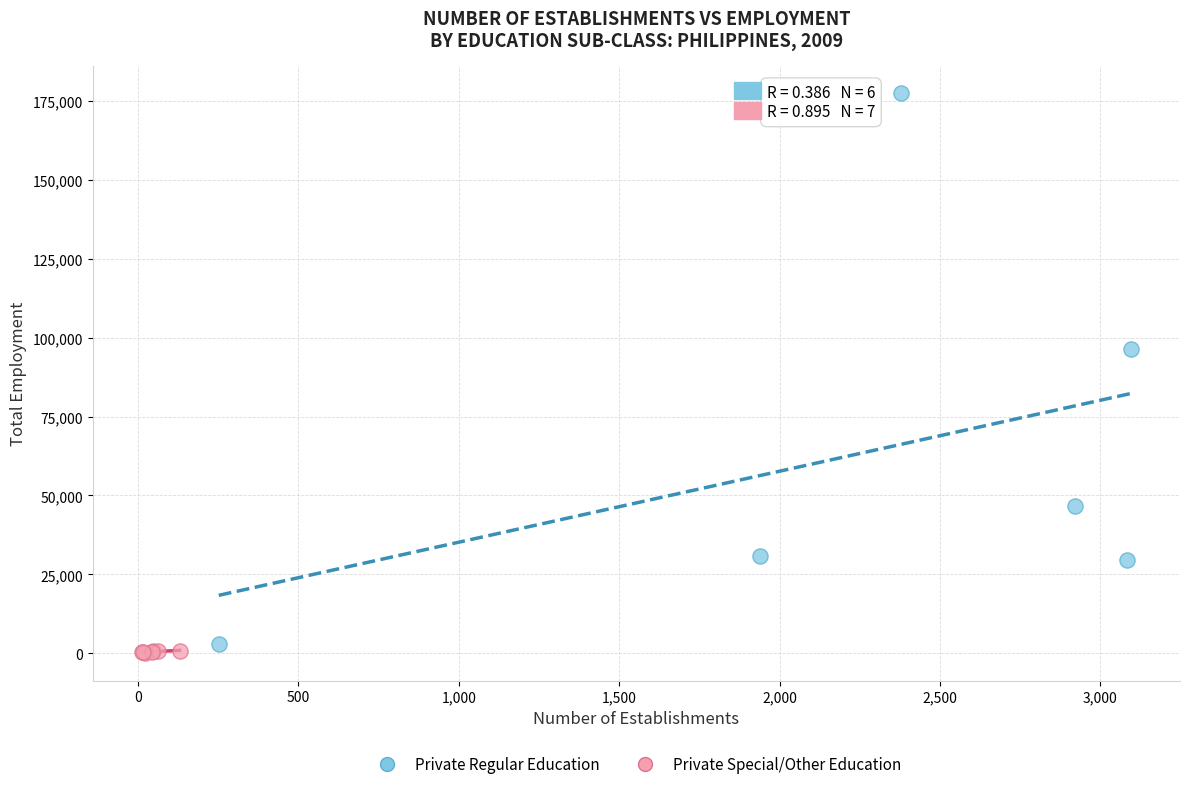

Which series contains the highest Y value?

Private Regular Education